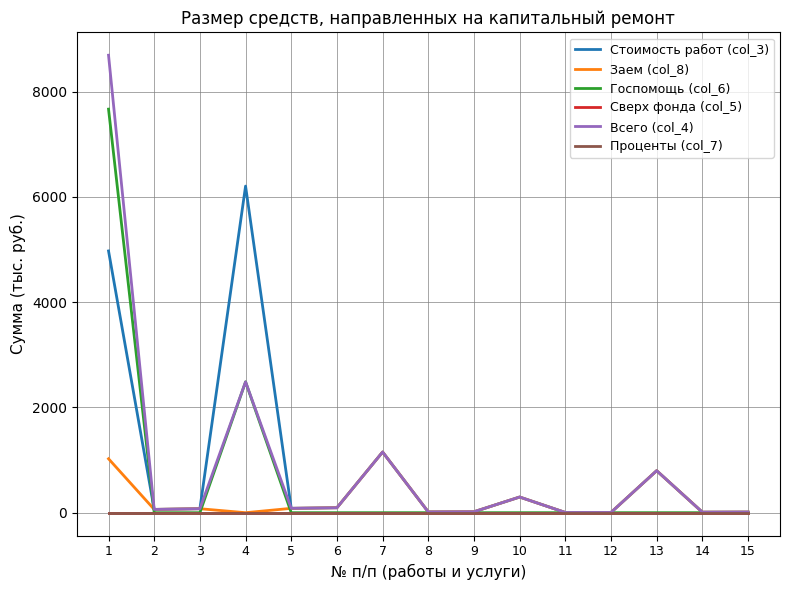

Reading right to left, extract all data points from this chart.

Стоимость работ (col_3): 15=12.1	14=9.9	13=798.3	12=4.5	11=4.2	10=297.6	9=17.5	8=14.3	7=1152.9	6=94.1	5=82.8	4=6206.2	3=75.5	2=62.4	1=4973.9
Заем (col_8): 15=12.1	14=9.9	13=798.3	12=4.5	11=4.2	10=297.6	9=17.5	8=14.3	7=1152.9	6=94.1	5=82.8	4=0.0	3=75.5	2=62.4	1=1024.8
Госпомощь (col_6): 15=0.0	14=0.0	13=0.0	12=0.0	11=0.0	10=0.0	9=0.0	8=0.0	7=0.0	6=0.0	5=0.0	4=2486.5	3=0.0	2=0.0	1=7668.8
Сверх фонда (col_5): 15=0.0	14=0.0	13=0.0	12=0.0	11=0.0	10=0.0	9=0.0	8=0.0	7=0.0	6=0.0	5=0.0	4=0.0	3=0.0	2=0.0	1=0.0
Всего (col_4): 15=12.1	14=9.9	13=798.3	12=4.5	11=4.2	10=297.6	9=17.5	8=14.3	7=1152.9	6=94.1	5=82.8	4=2486.5	3=75.5	2=62.4	1=8693.6
Проценты (col_7): 15=0.0	14=0.0	13=0.0	12=0.0	11=0.0	10=0.0	9=0.0	8=0.0	7=0.0	6=0.0	5=0.0	4=0.0	3=0.0	2=0.0	1=0.0